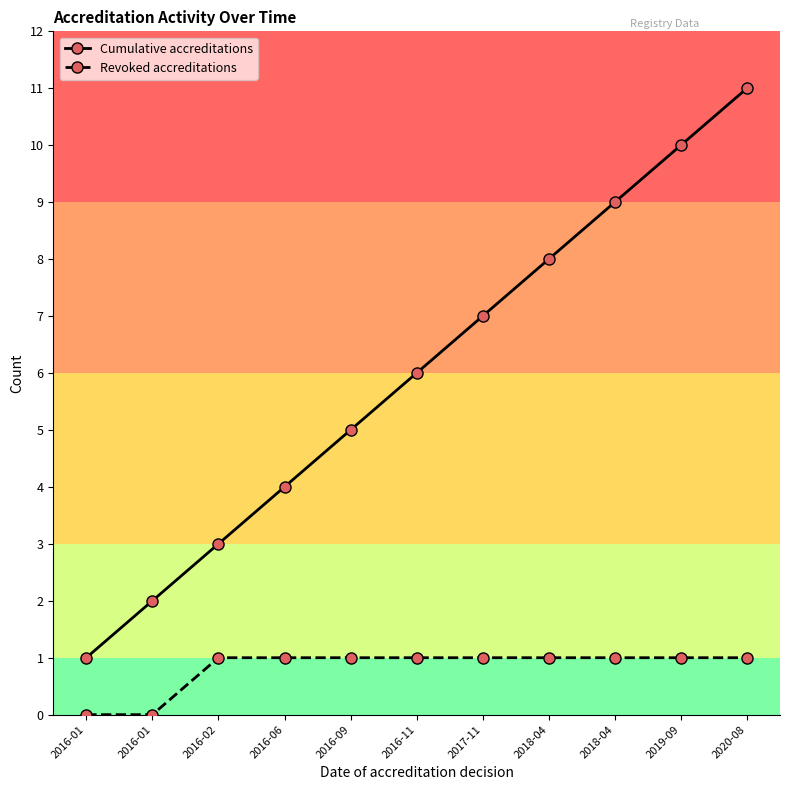

True or false: Cumulative accreditations and Revoked accreditations cross at least once.

False